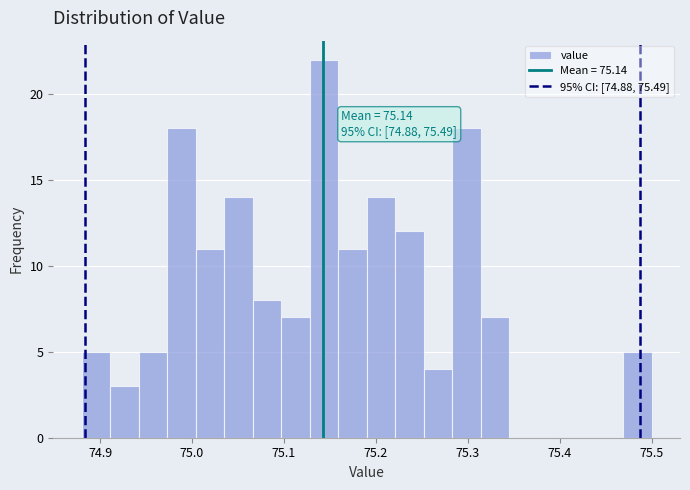

Read against the x-axis, roughly where is the centre of the tallest bar?

75.14